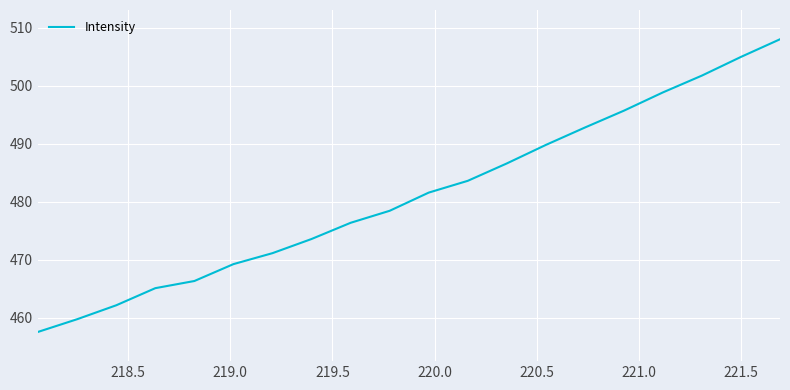

What is the smallest value displayed?

457.6